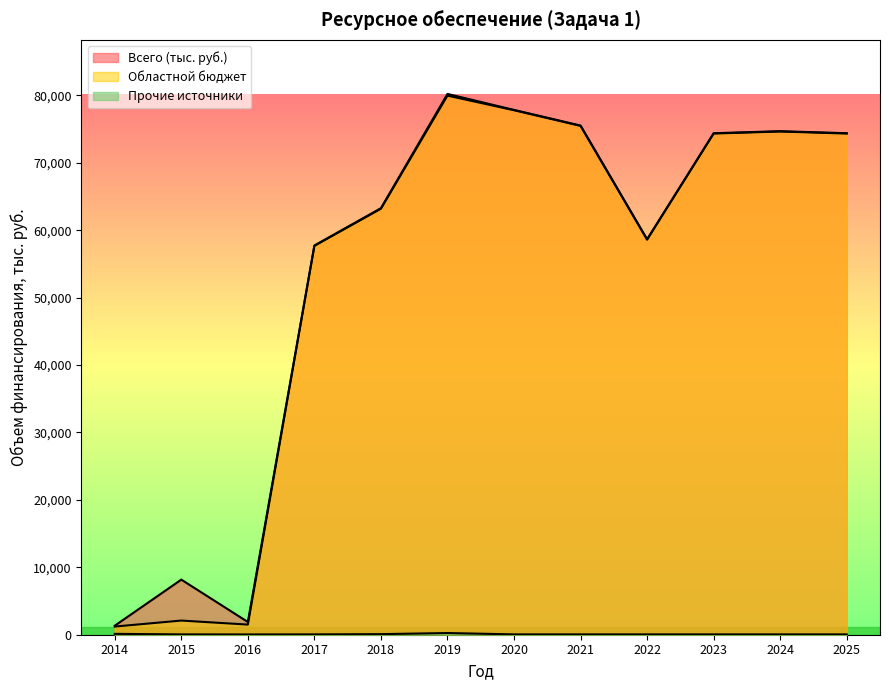

The Всего (тыс. руб.) series shows 109286.1 at 2020. True or false?

False